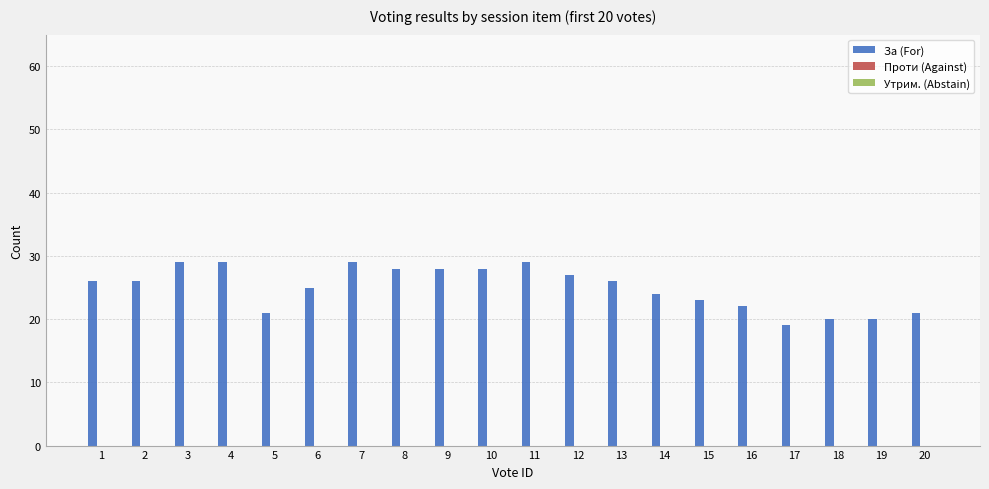

What is the value of the 14th bar from the left?

24